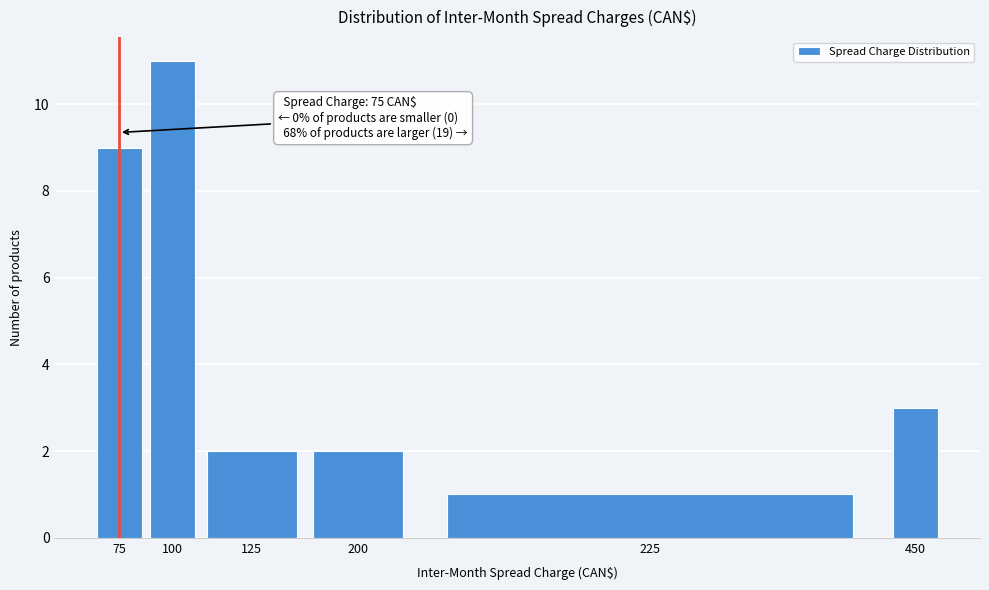

Reading right to left, what are all the values shown in this chart?

450=3	225=1	200=2	125=2	100=11	75=9